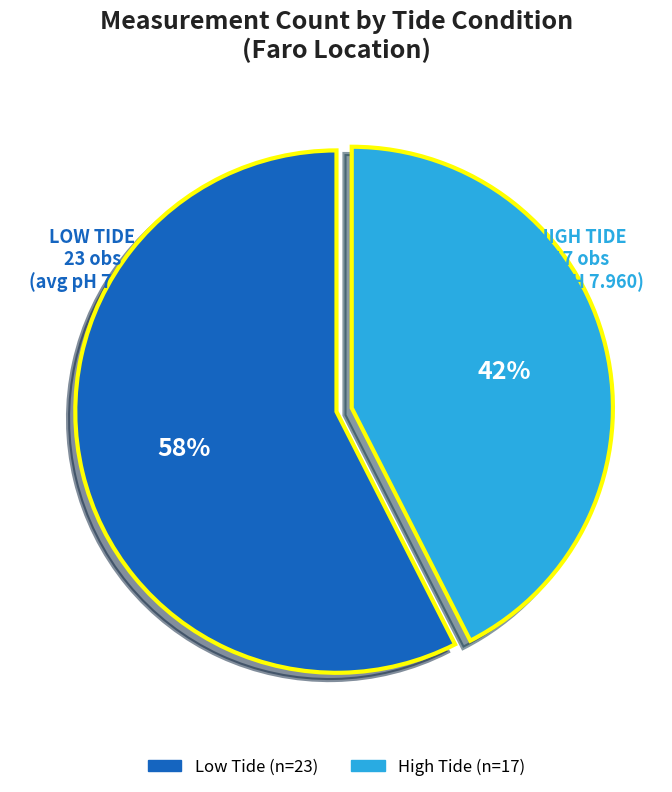

Is there a majority slice in this chart?

Yes